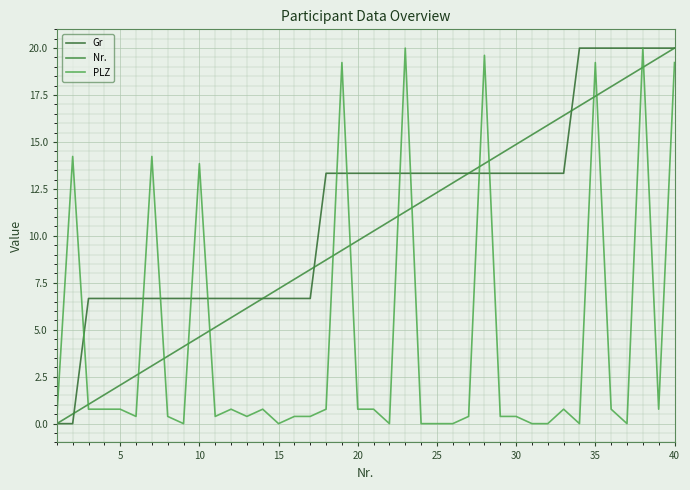

Does the chart have visible grid lines?

Yes